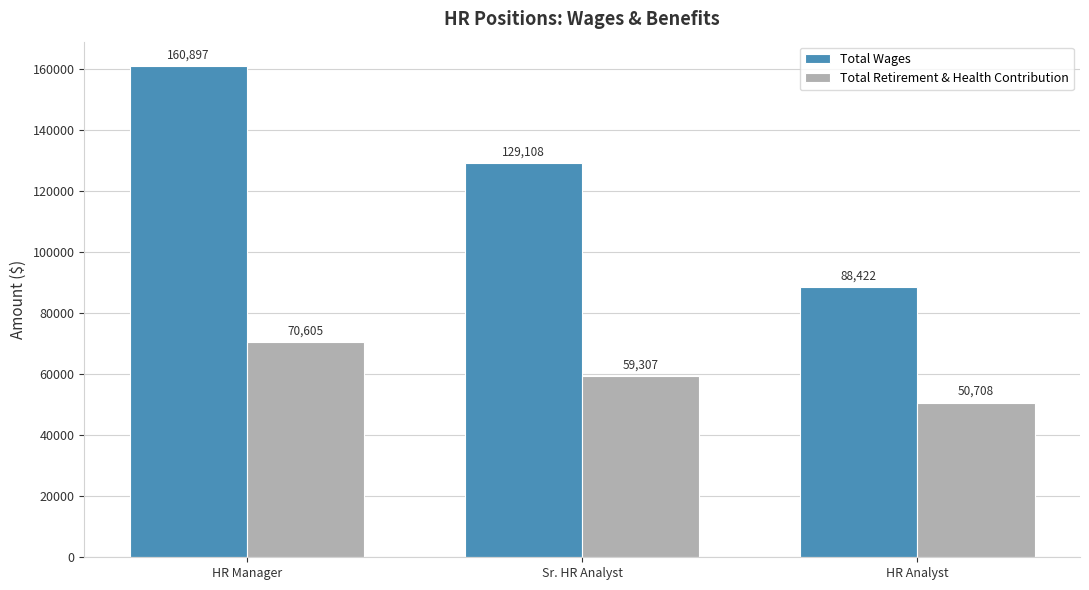

What is the minimum value shown in the chart?

50708